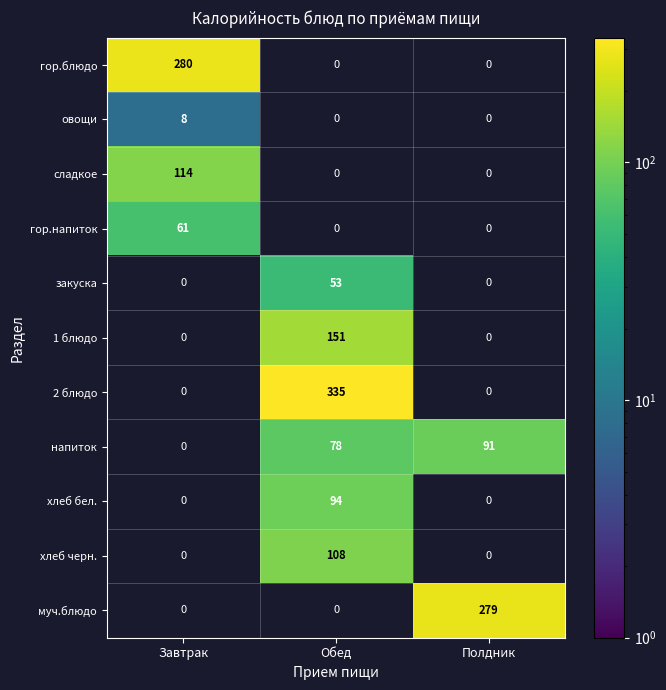

What is the approximate value of гор.блюдо at Завтрак?

280